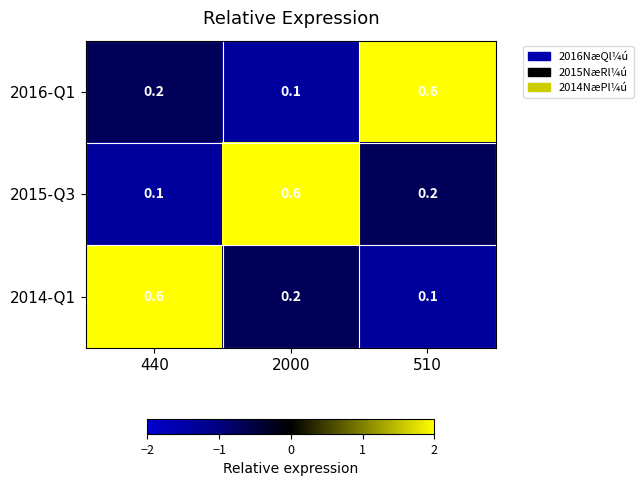

What is the sum of the 2016-Q1 values at 440 and 510?

0.8